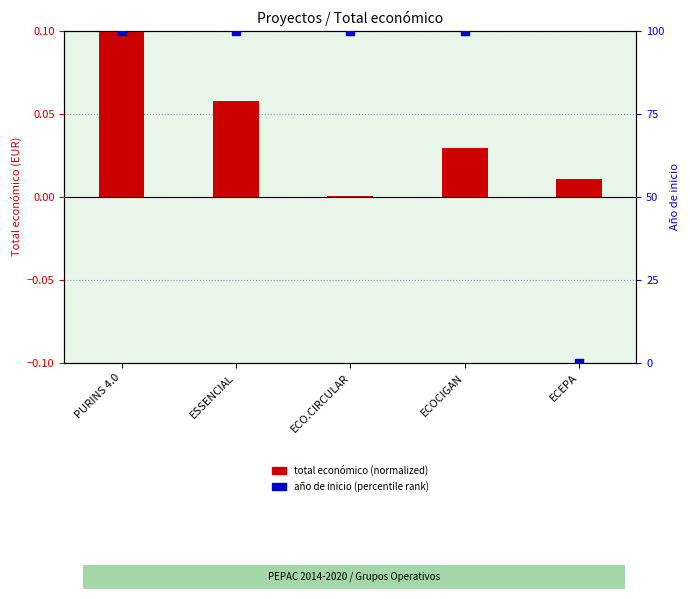

Which series contains the highest Y value?

año de inicio (percentile rank)